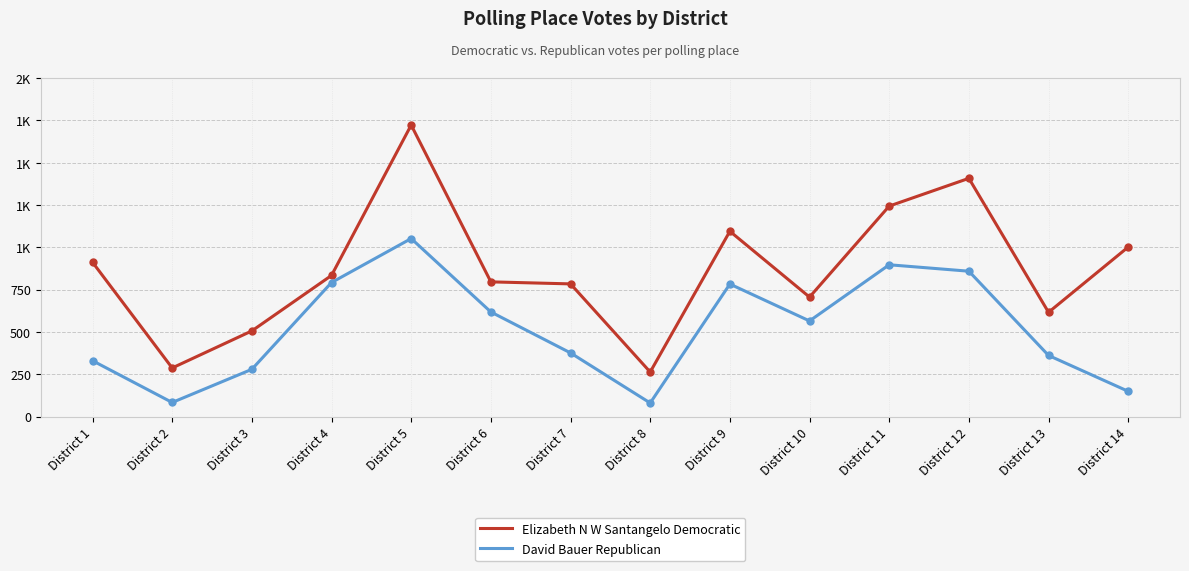

What is the difference between the highest and lowest values at District 2?

204